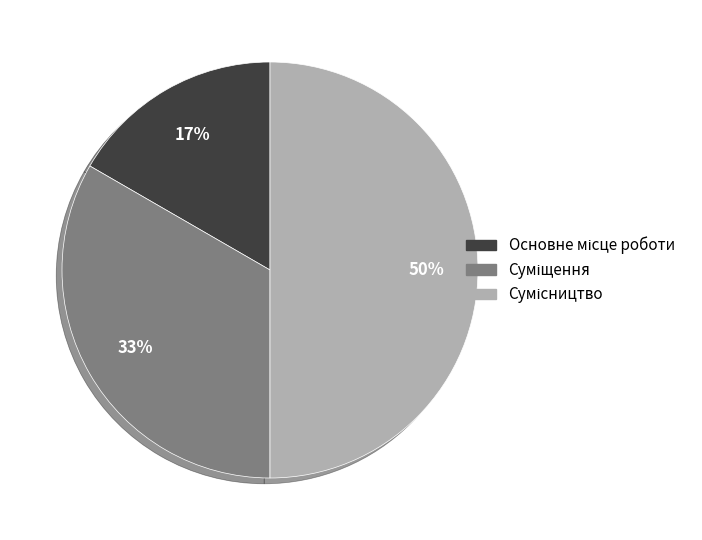

How many slices are in this pie chart?

3